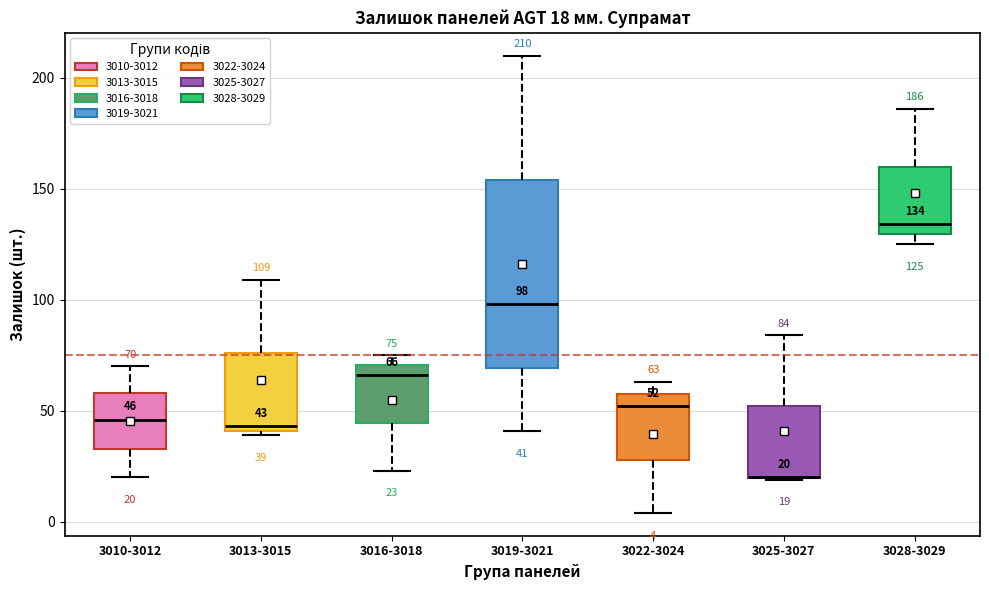

Which box is the tallest, from its lower edge to its upper edge?

3019-3021